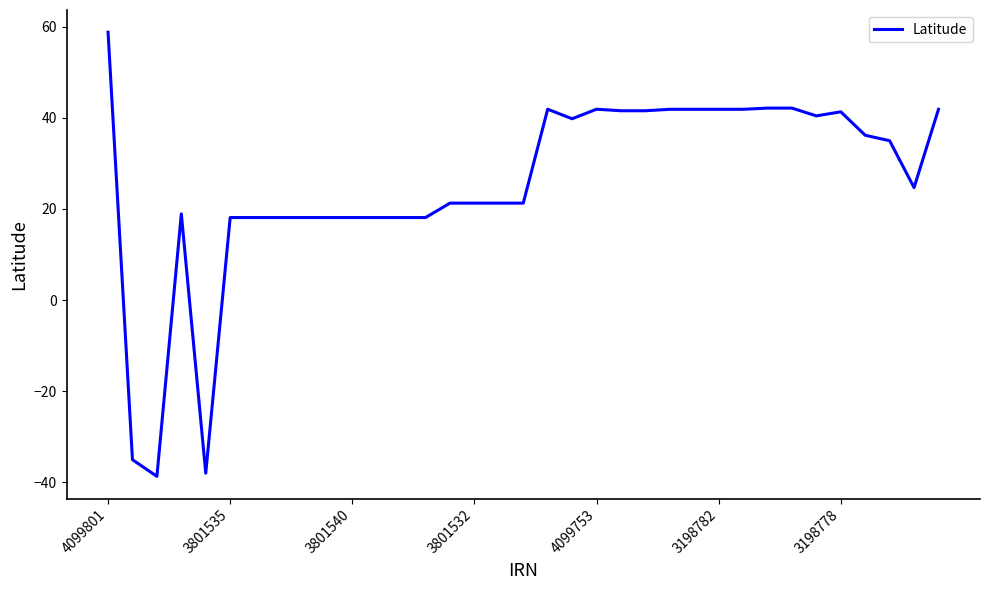

What is the maximum value shown in the chart?

58.7